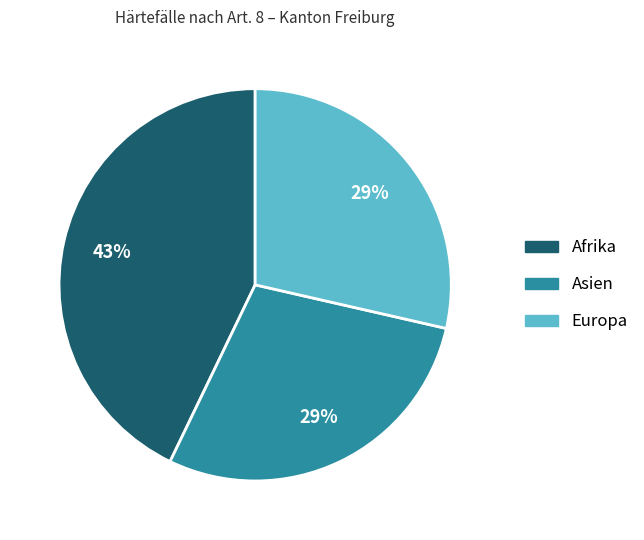

Is there any slice that represents more than half of the pie?

No